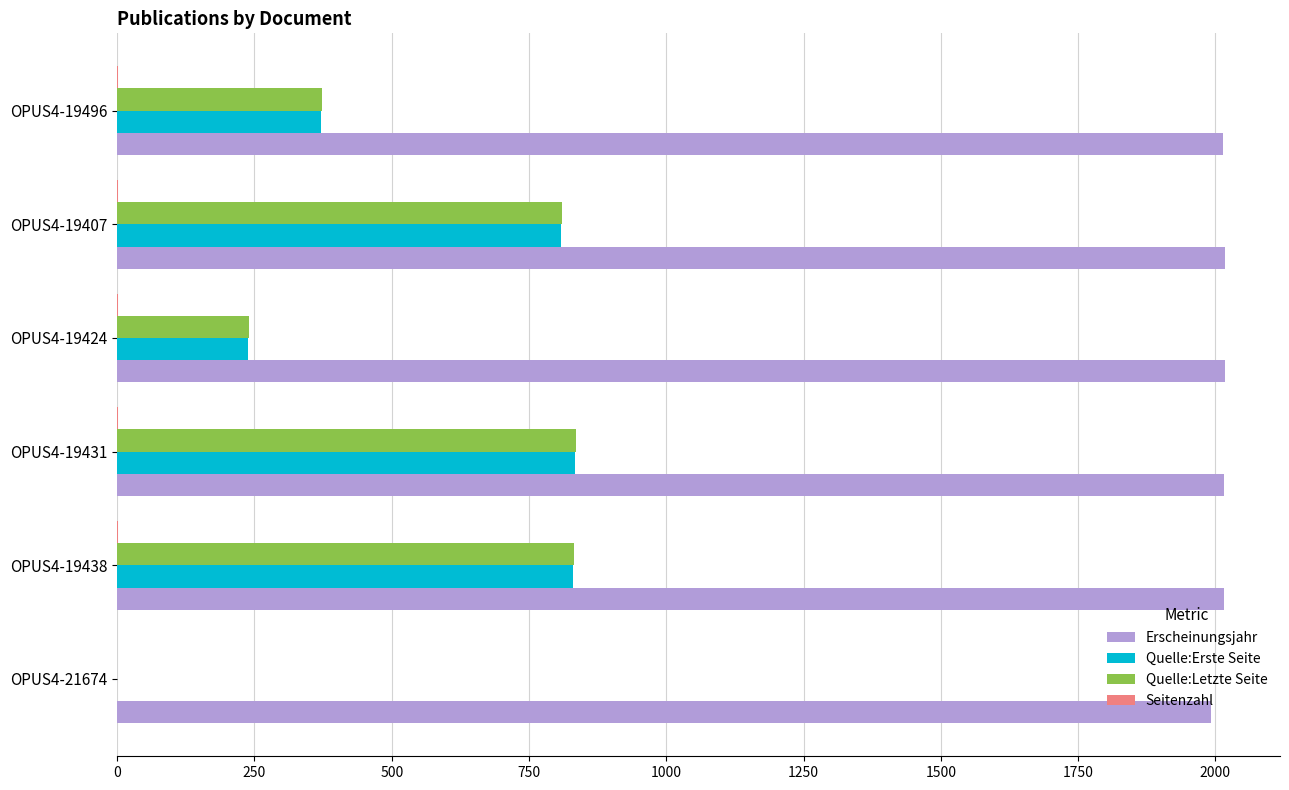

Where is Quelle:Letzte Seite nearest to the value 417?

OPUS4-19496